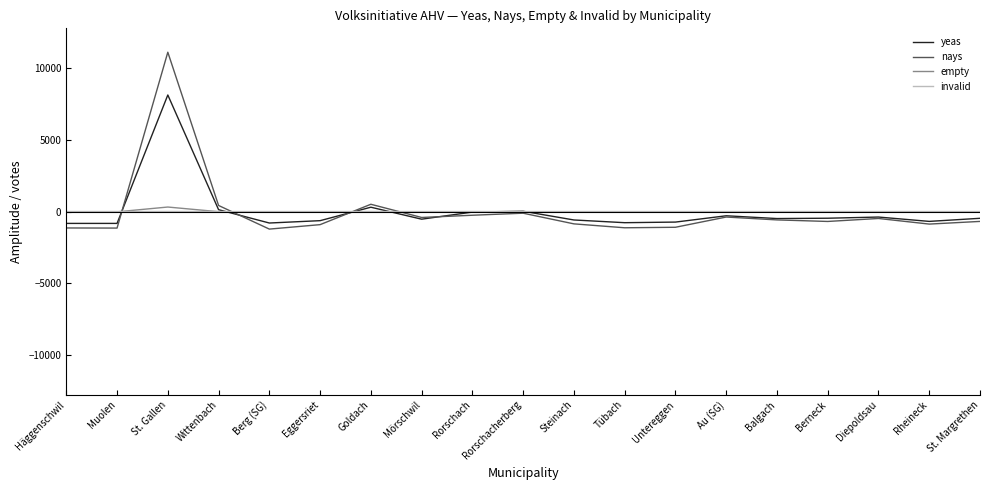

Which series changed the most between Eggersriet and Rorschach?

nays